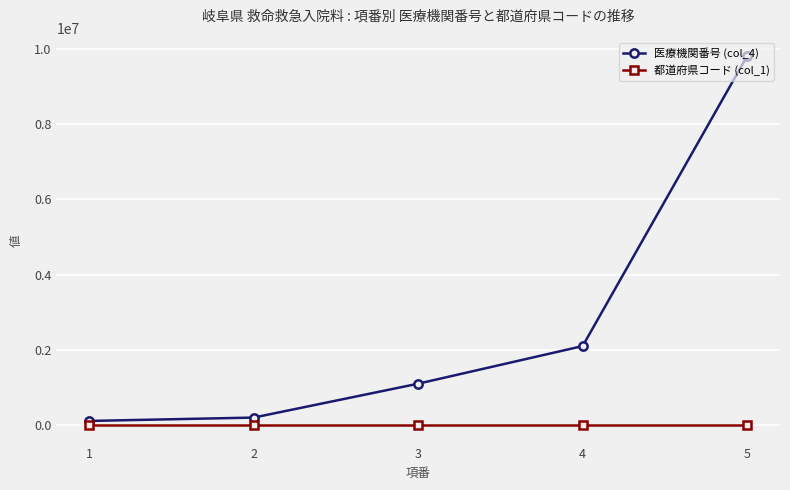

What is the difference between the second highest and second lowest values in the 医療機関番号 (col_4) series?

1899885